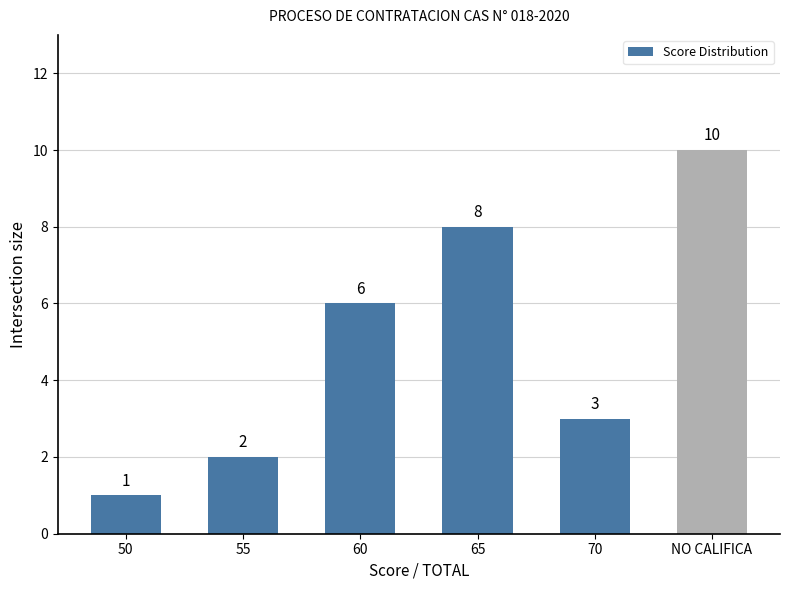

Is it true that the value at NO CALIFICA is 14?

False